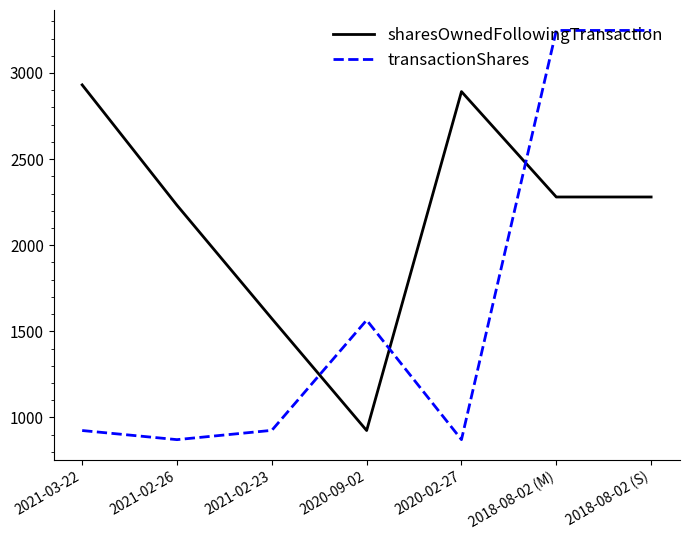

The transactionShares series shows 1841 at 2018-08-02 (S). True or false?

False